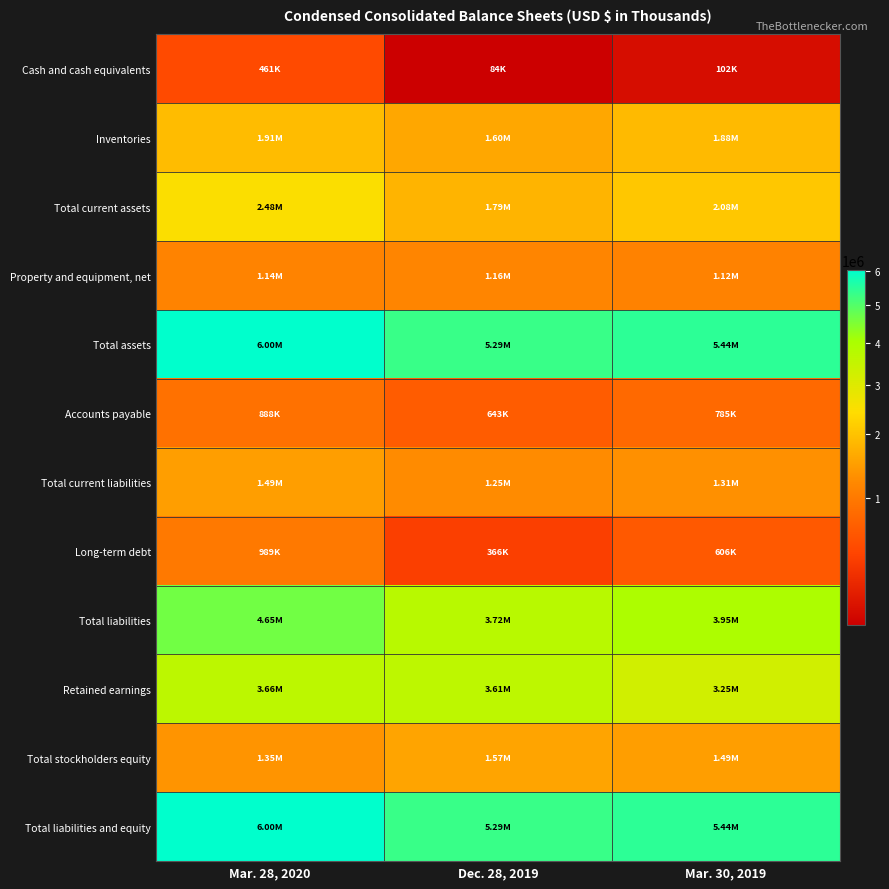

At which category is the sum across all series the highest?

Mar. 28, 2020